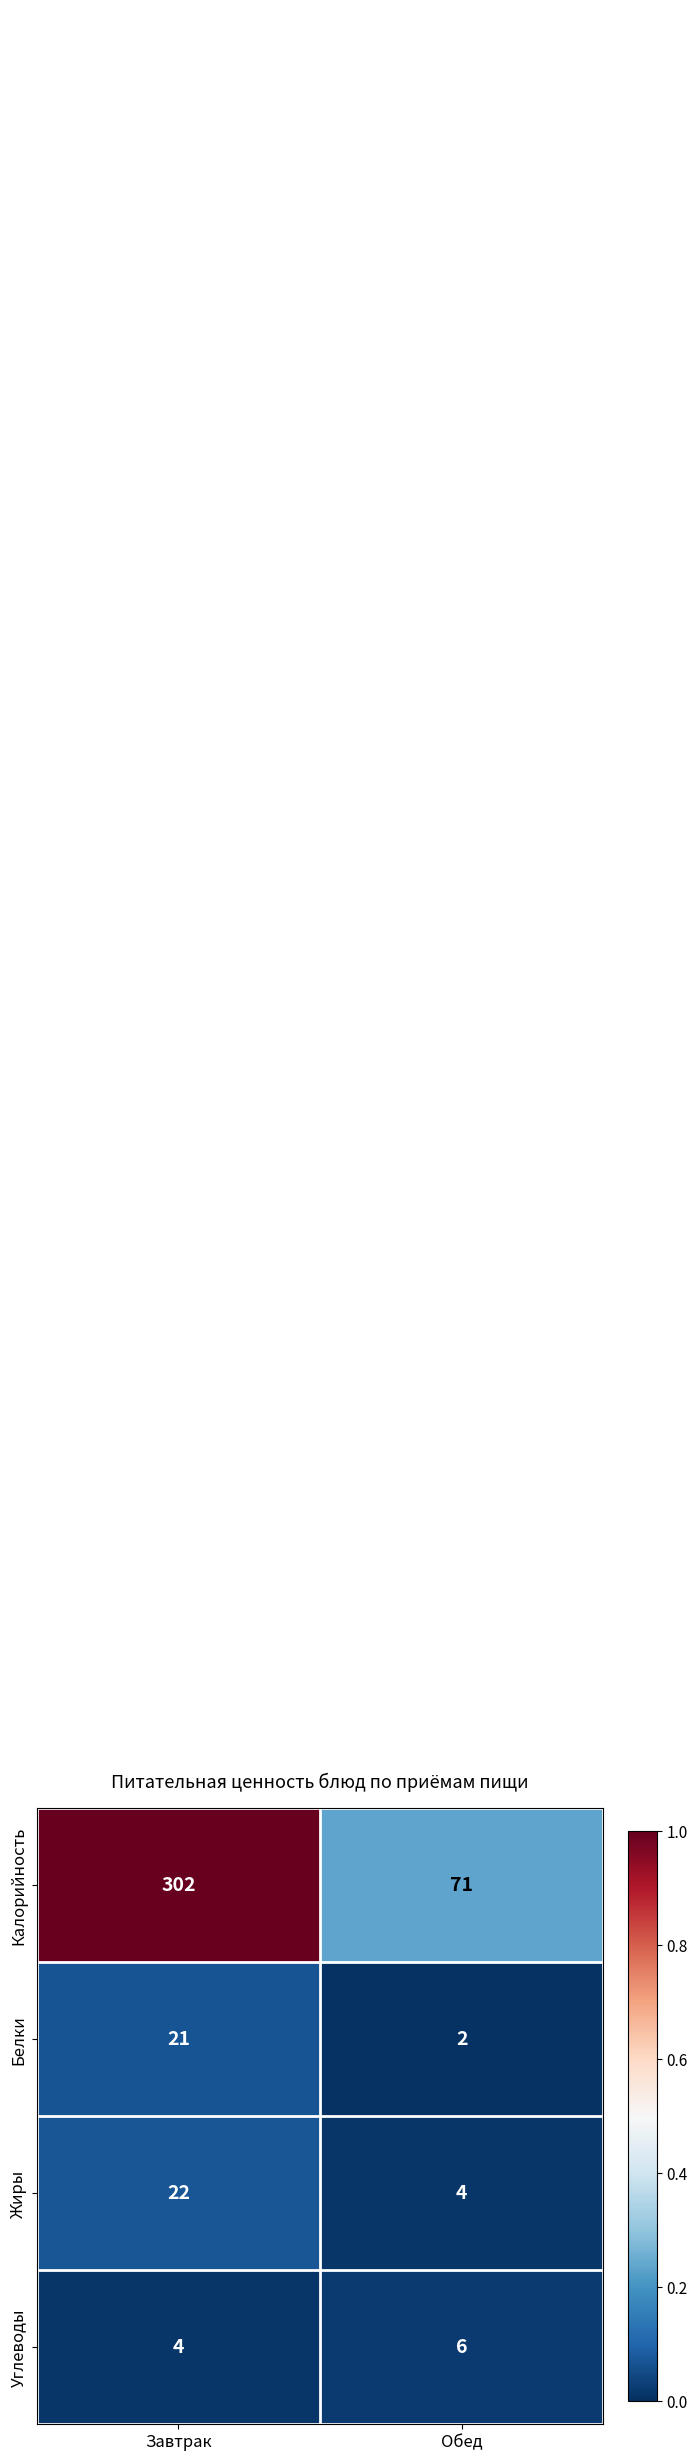

Which series changed the most between Завтрак and Обед?

Калорийность